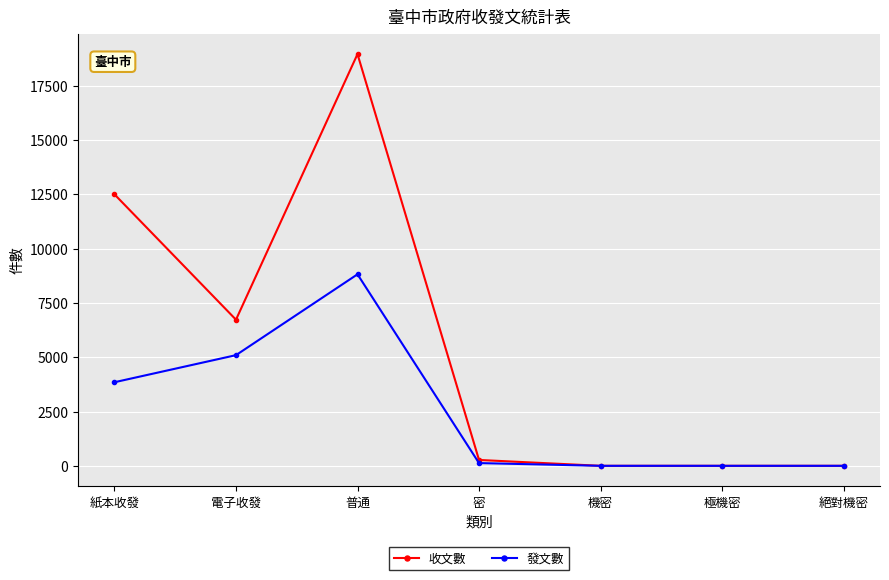

Reading left to right, extract all data points from this chart.

收文數: 12500	6729	18959	270	0	0	0
發文數: 3849	5096	8819	126	0	0	0